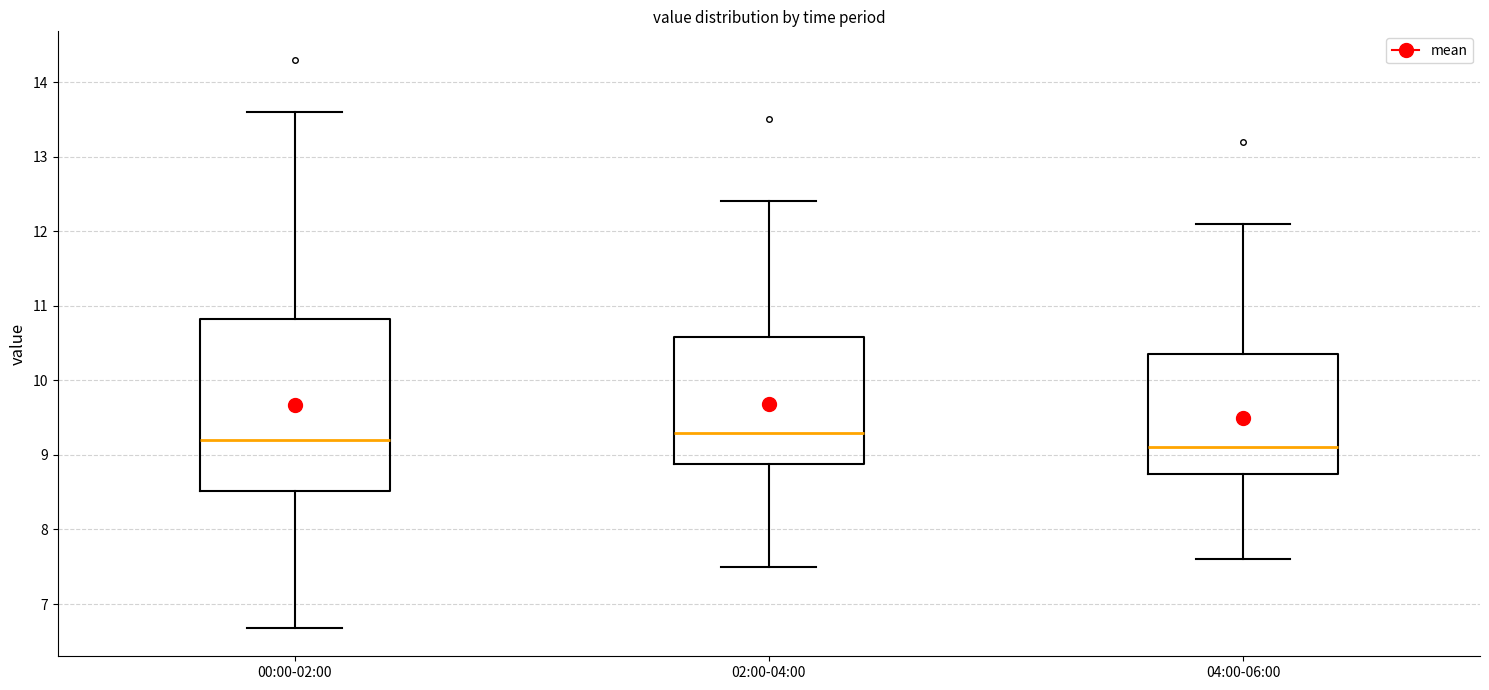

Which box has the highest median line?

02:00-04:00